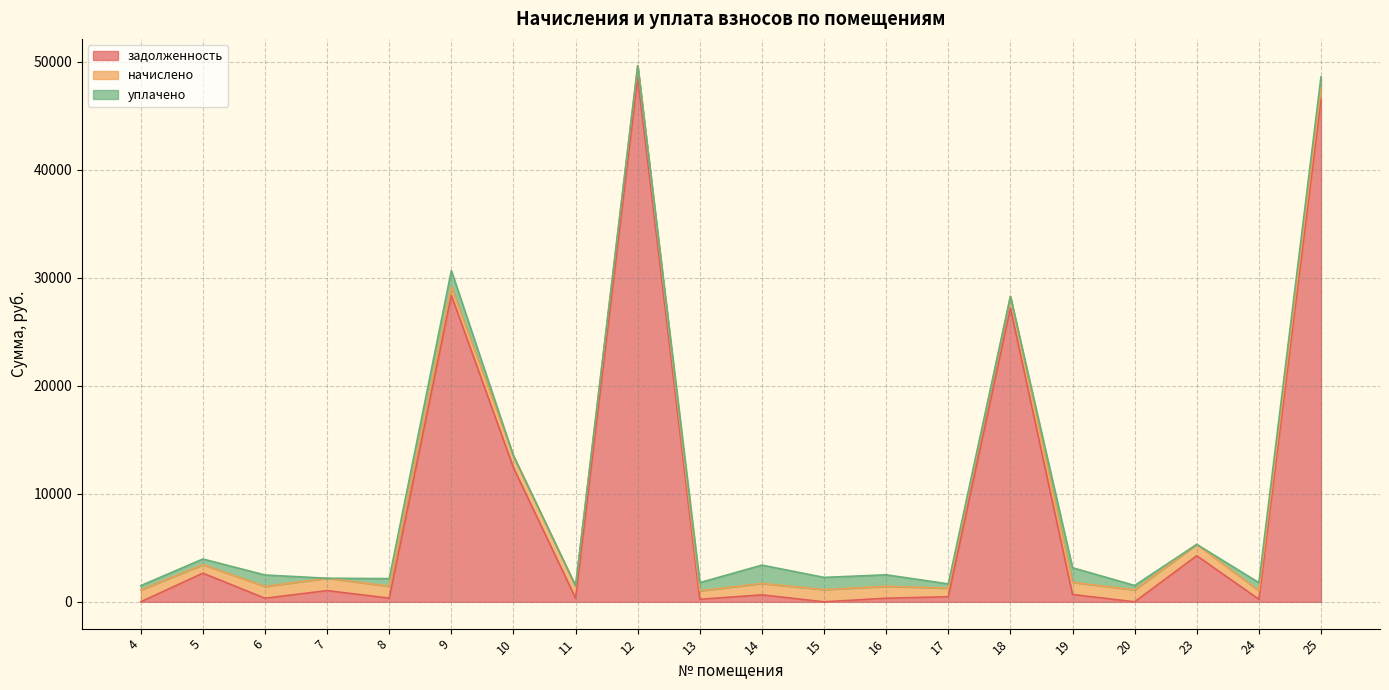

What is the difference between the начислено values at 23 and 16?

50.4